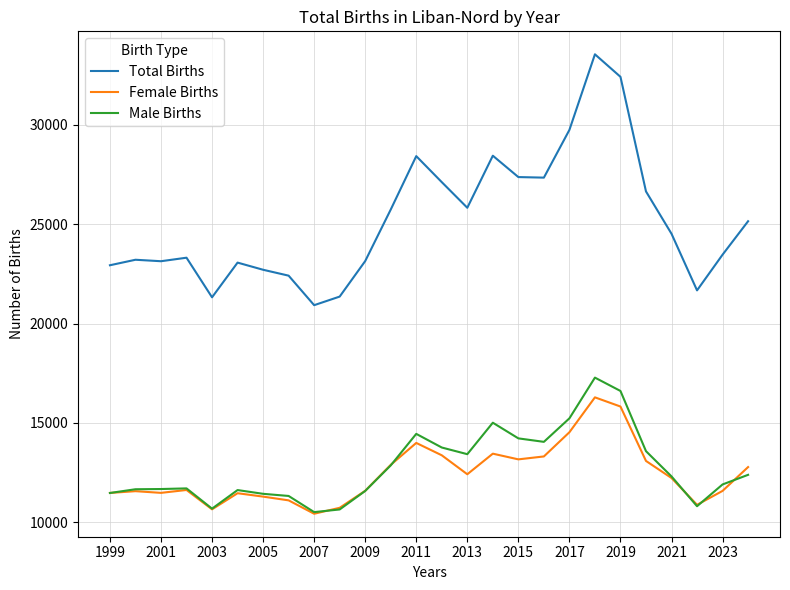

Which series has the largest total across all categories?

Total Births